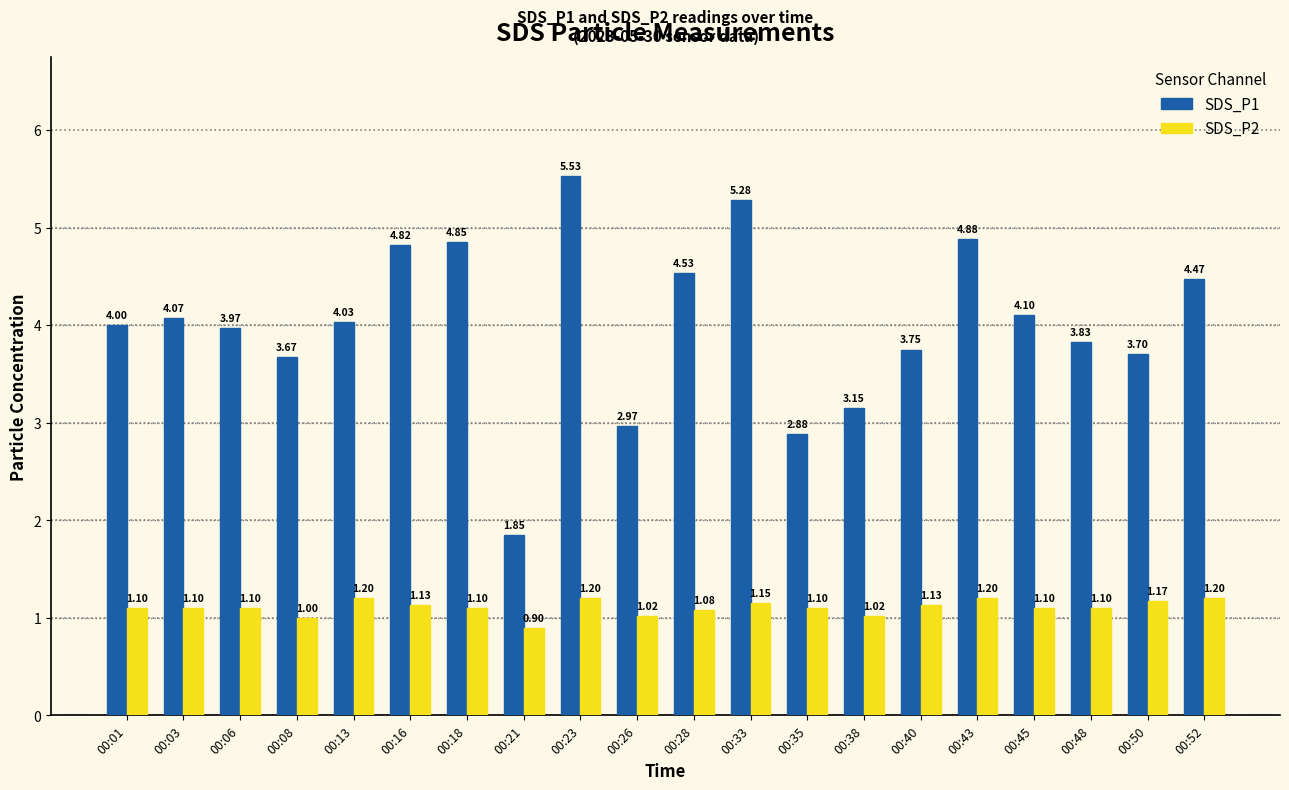

How many values in the SDS_P2 series are below 1?

1